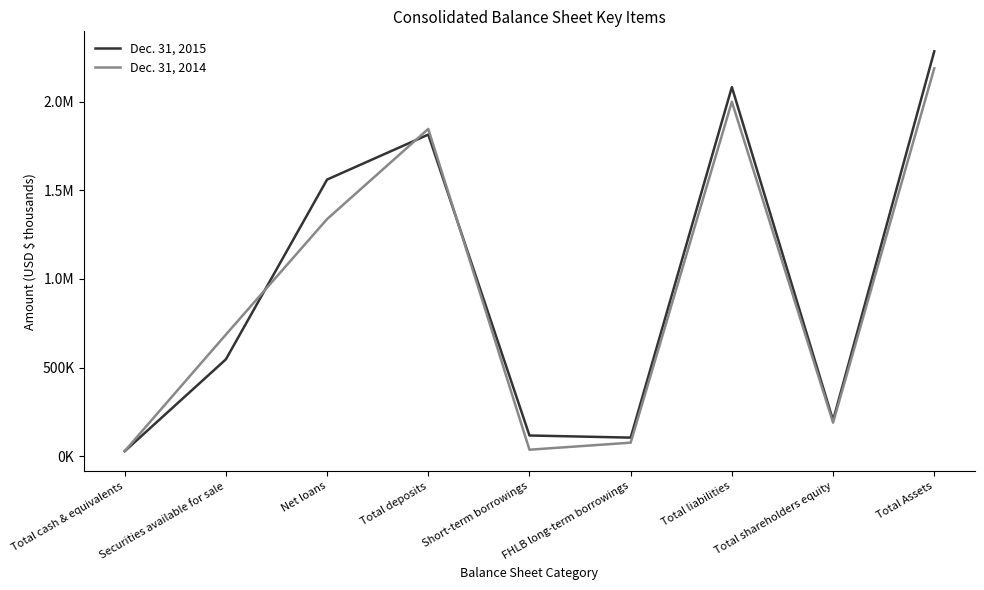

The value of Dec. 31, 2015 at Total shareholders equity is 201913. True or false?

True